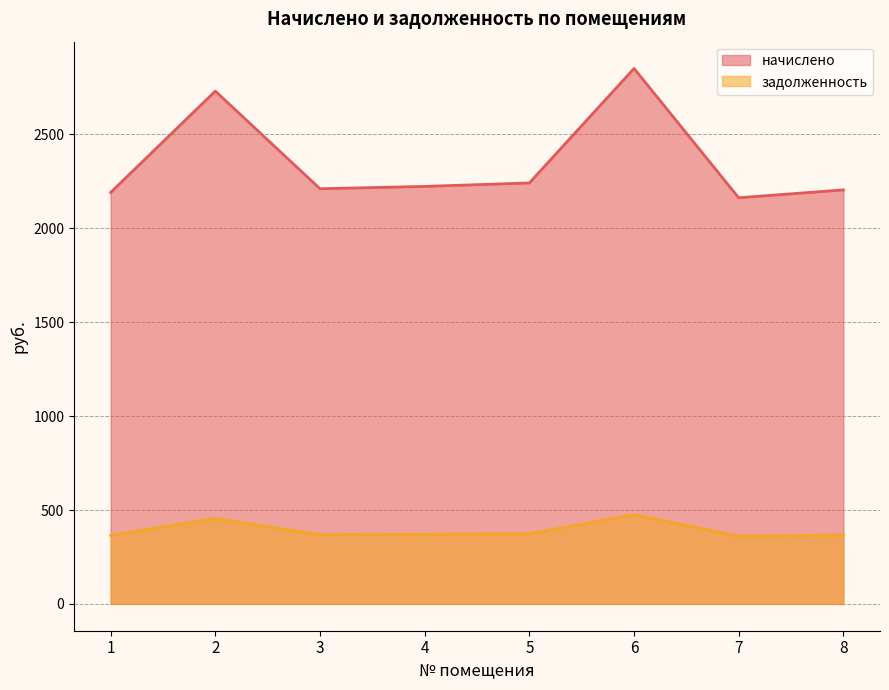

Rank the series by their average value, from lowest to highest.

задолженность, начислено